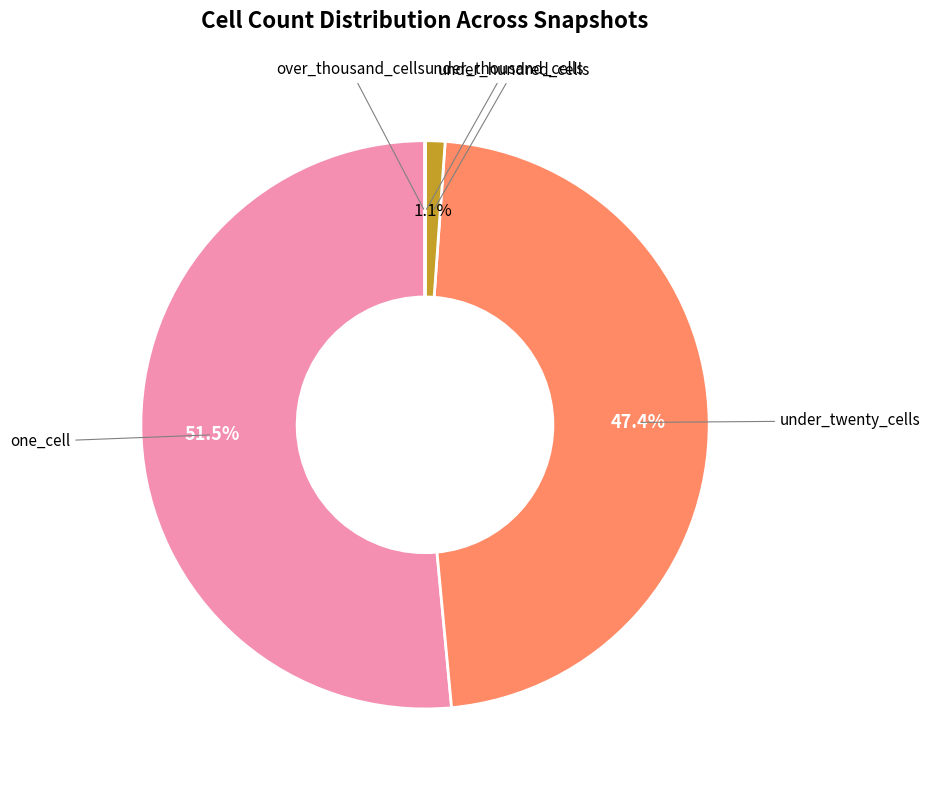

Which has a higher value, under_twenty_cells or one_cell?

one_cell